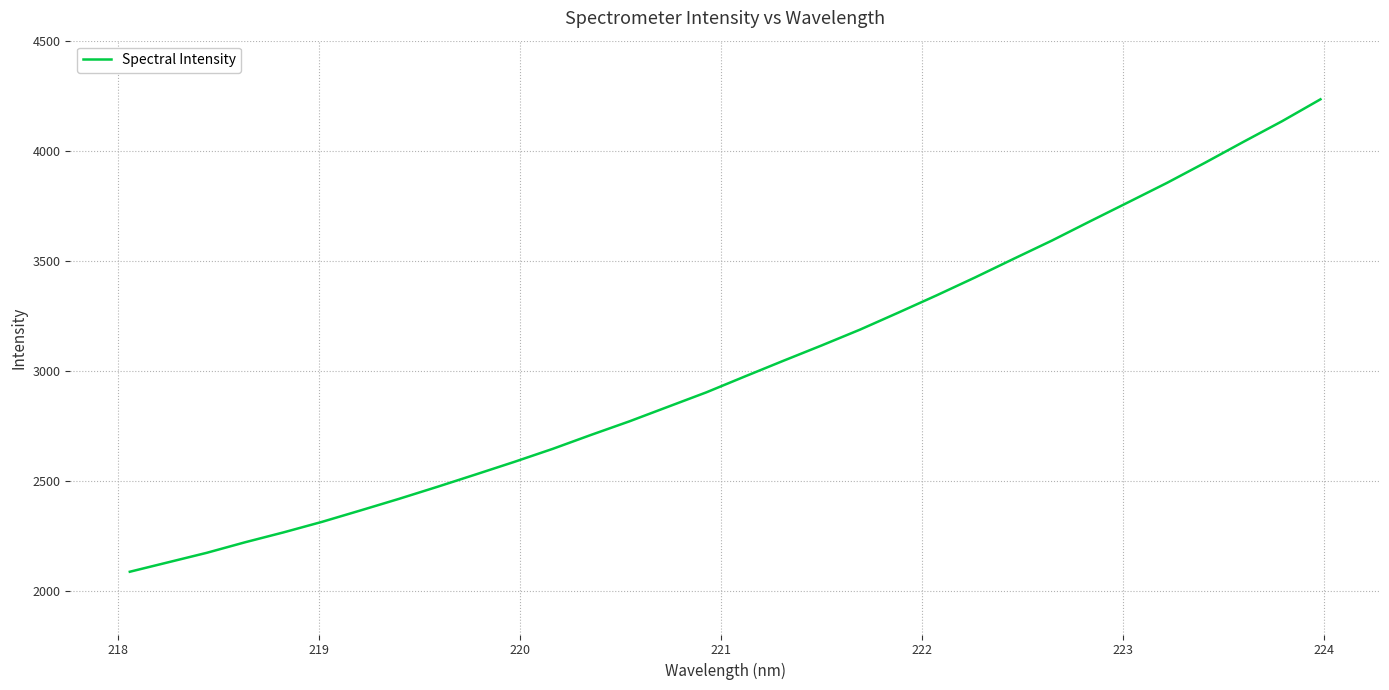

What is the minimum value shown in the chart?

2085.3